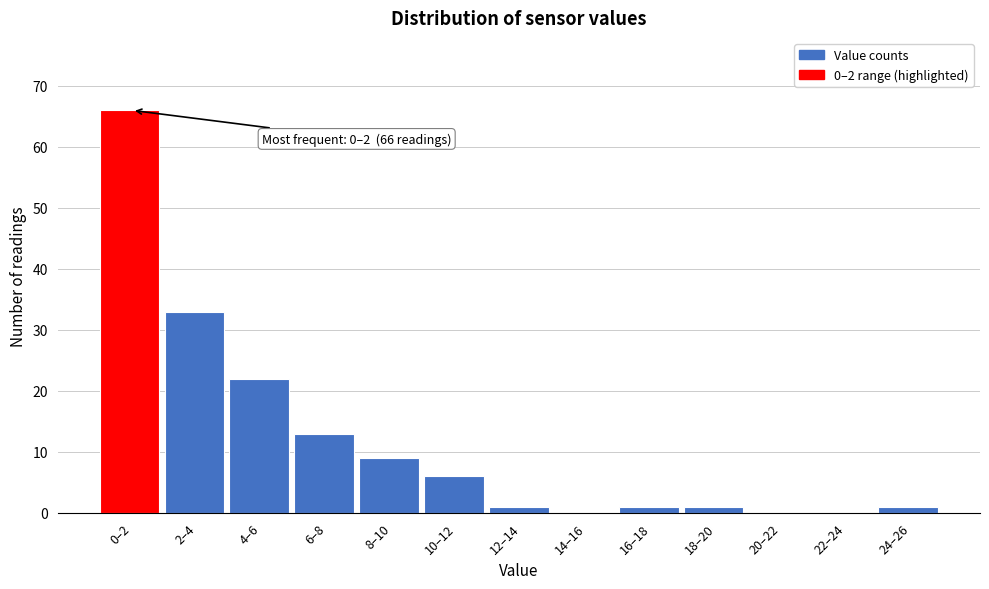

Reading left to right, extract all data points from this chart.

0–2=66	2–4=33	4–6=22	6–8=13	8–10=9	10–12=6	12–14=1	14–16=0	16–18=1	18–20=1	20–22=0	22–24=0	24–26=1